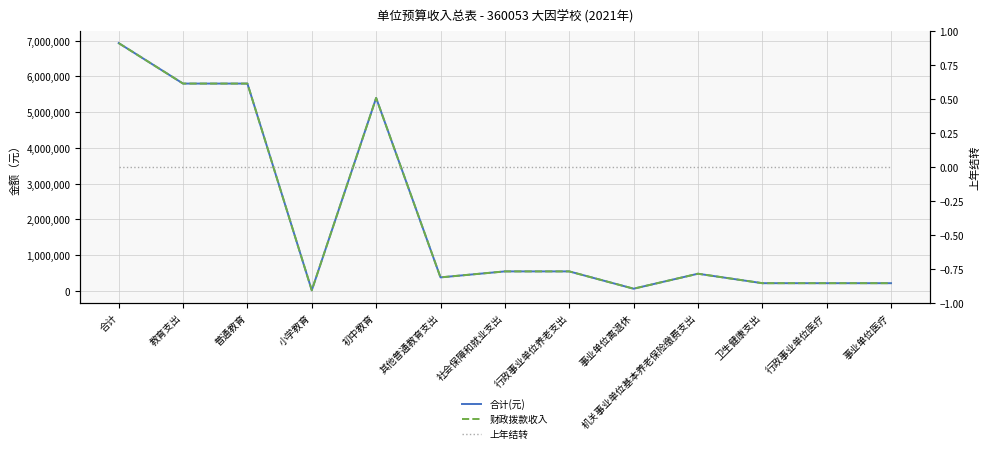

Is the value of 财政拨款收入 at 事业单位医疗 greater than the value of 合计(元) at 其他普通教育支出?

No